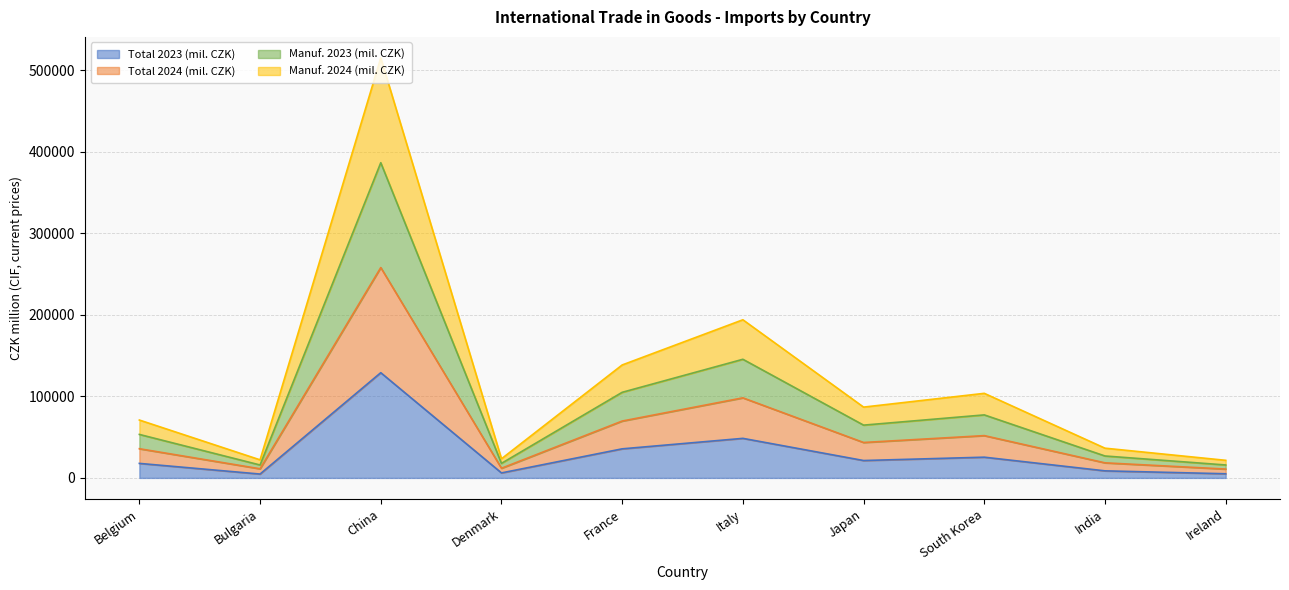

At which label does Total 2023 (mil. CZK) reach its peak?

China